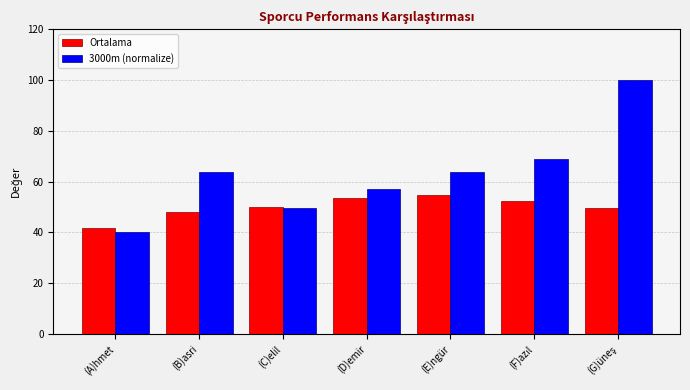

What is the sum of the Ortalama values at (A)hmet and (C)elil?

91.8